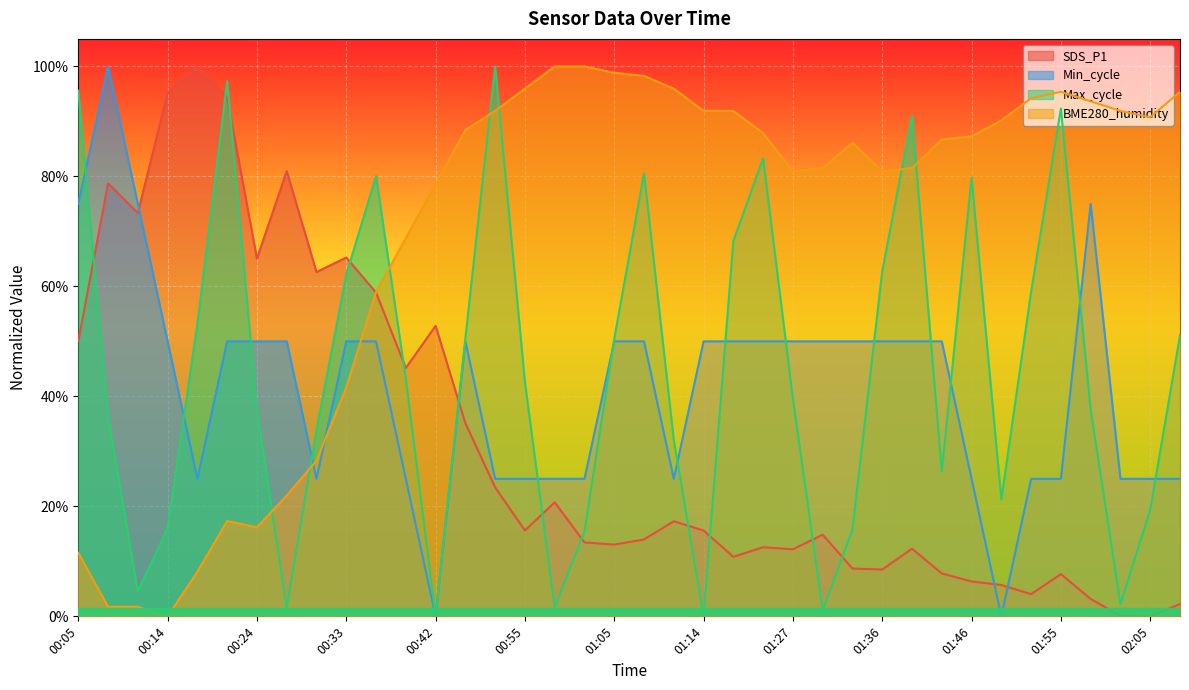

Which series has the widest spread of values?

SDS_P1